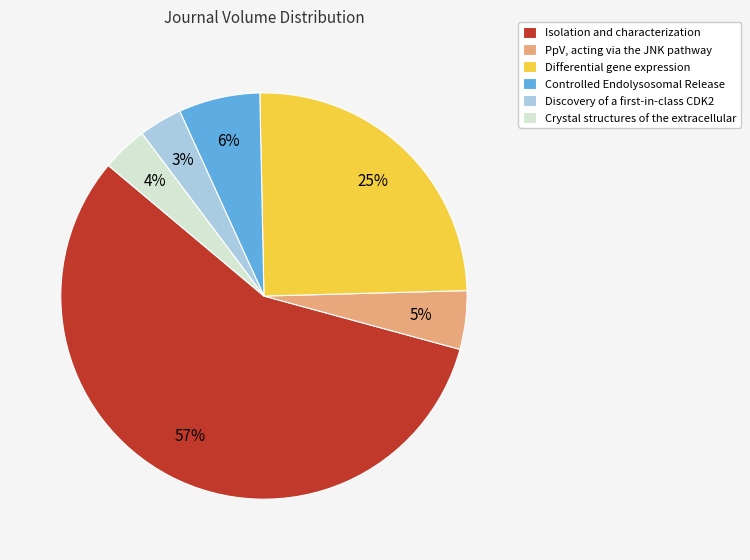

To the nearest percent, what portion does Isolation and characterization represent?

57%